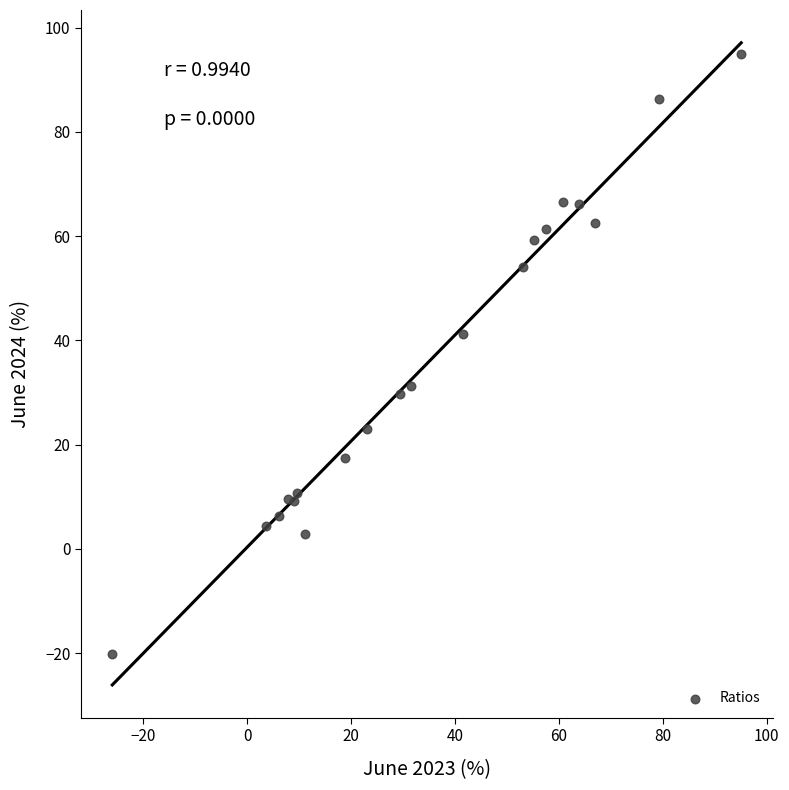

What Y value in the scatter plot is closest to 37?

41.2